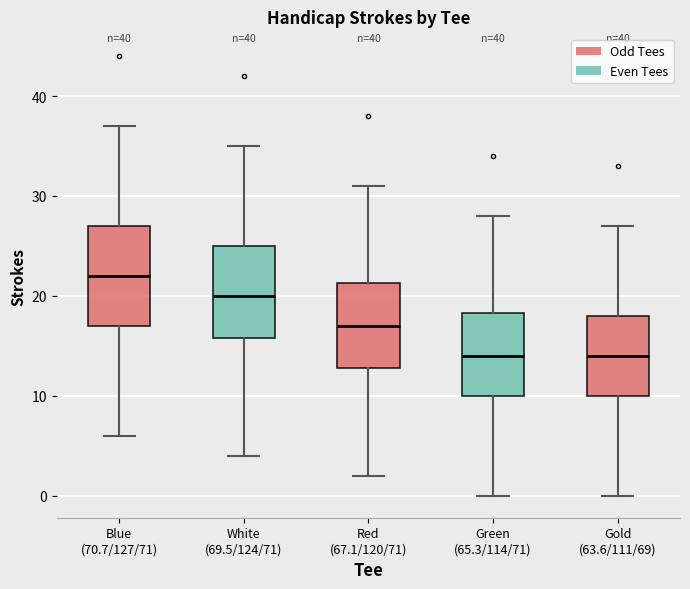

Where does the lower whisker of the box for White (69.5/124/71) end on the y-axis? The values are not printed on the chart, so give them approximately, as read against the axis.

4